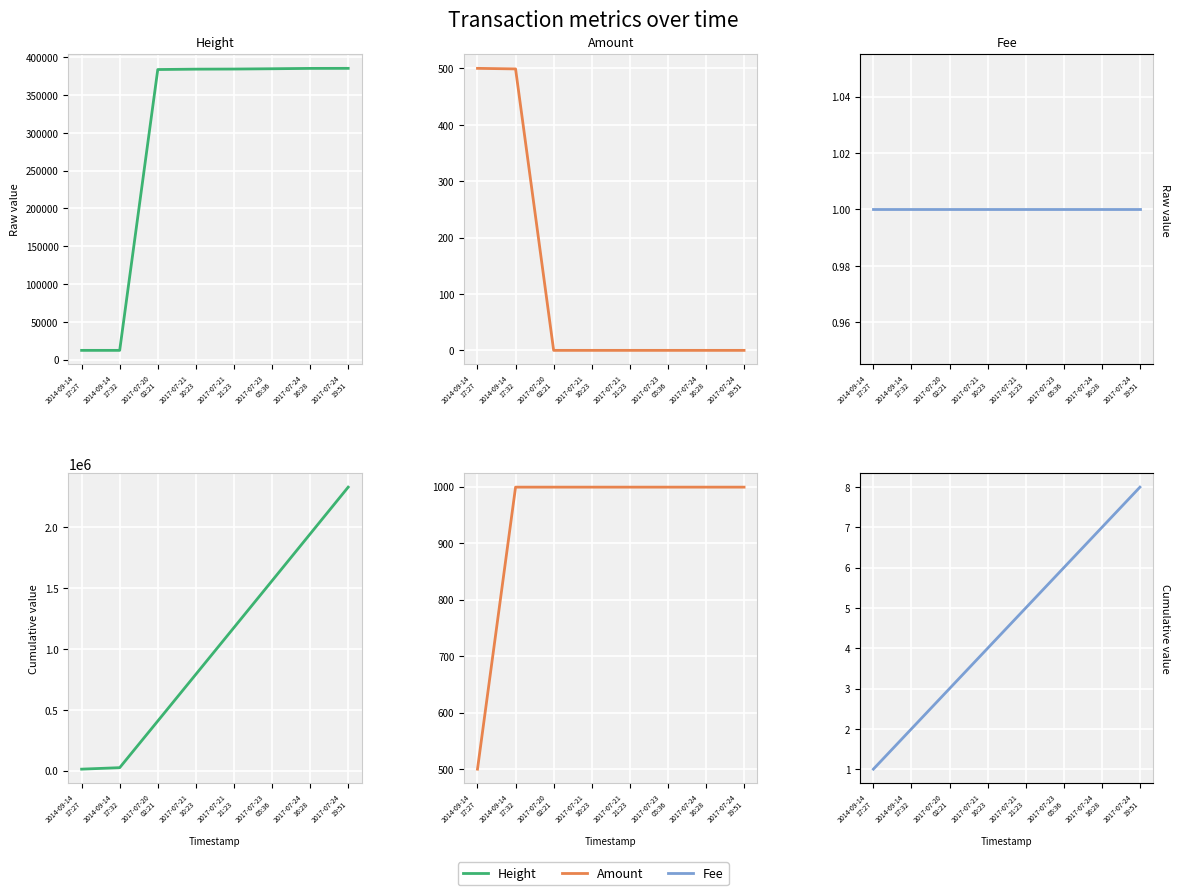

True or false: Amount and Height cross at least once.

False